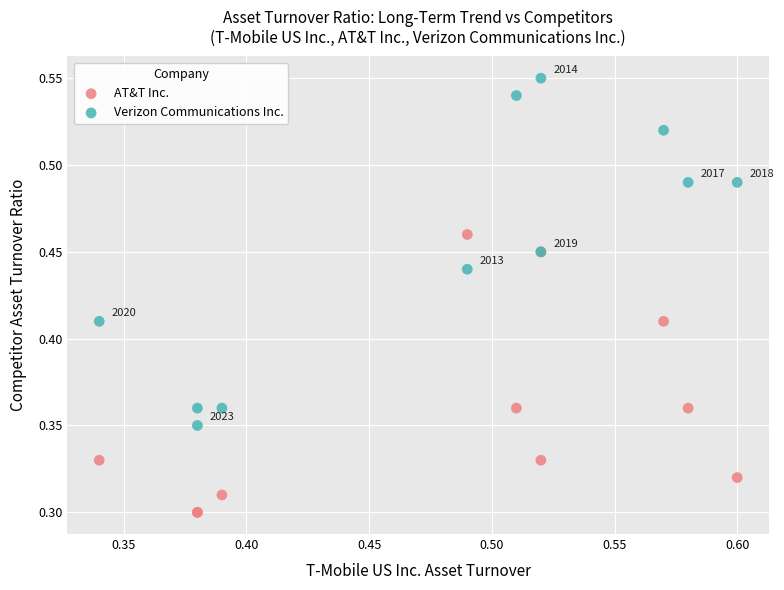

Which series reaches the minimum Y coordinate?

AT&T Inc.